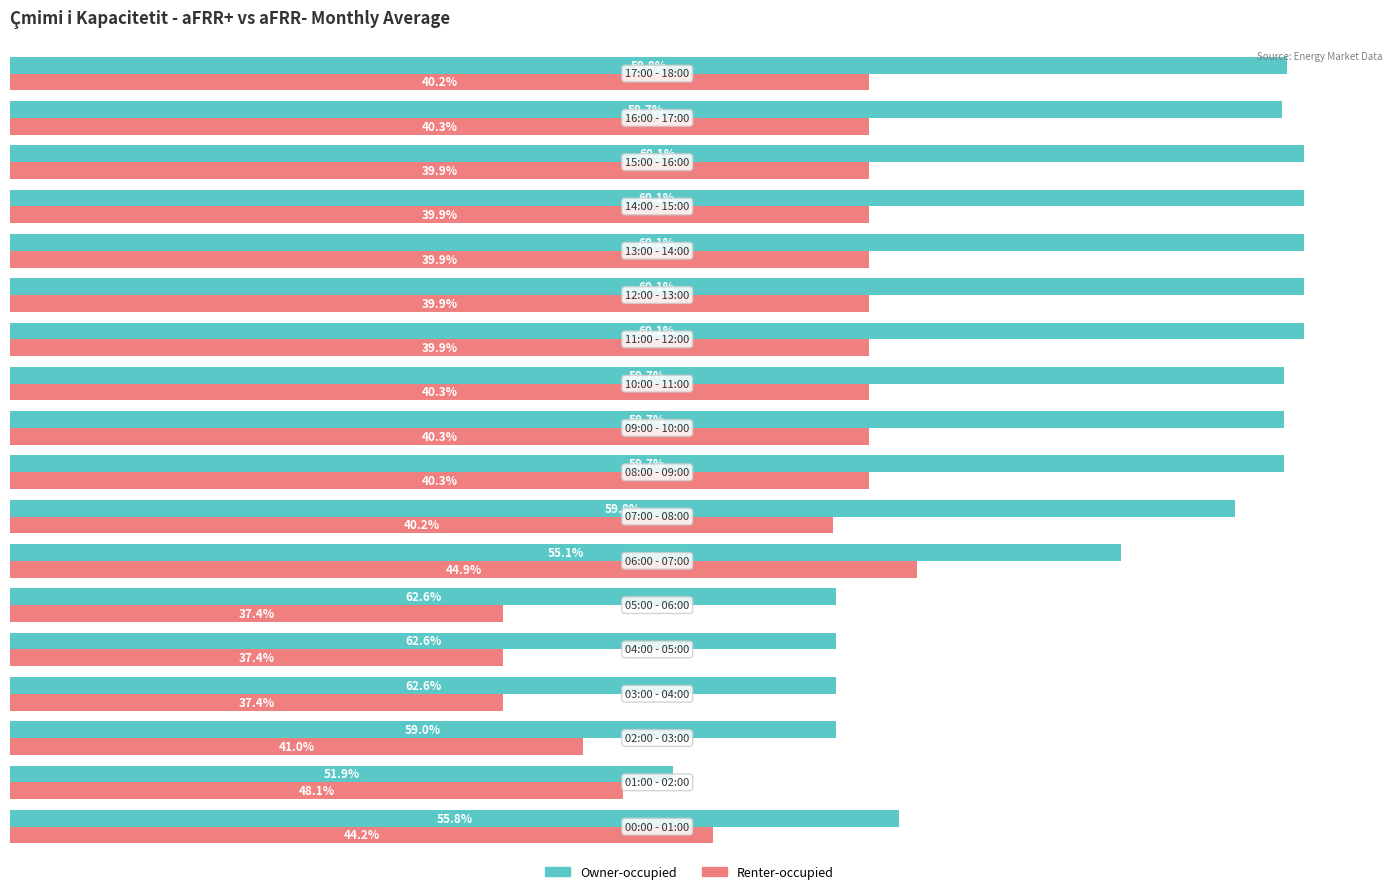

What are all the series names shown in the legend?

Owner-occupied, Renter-occupied